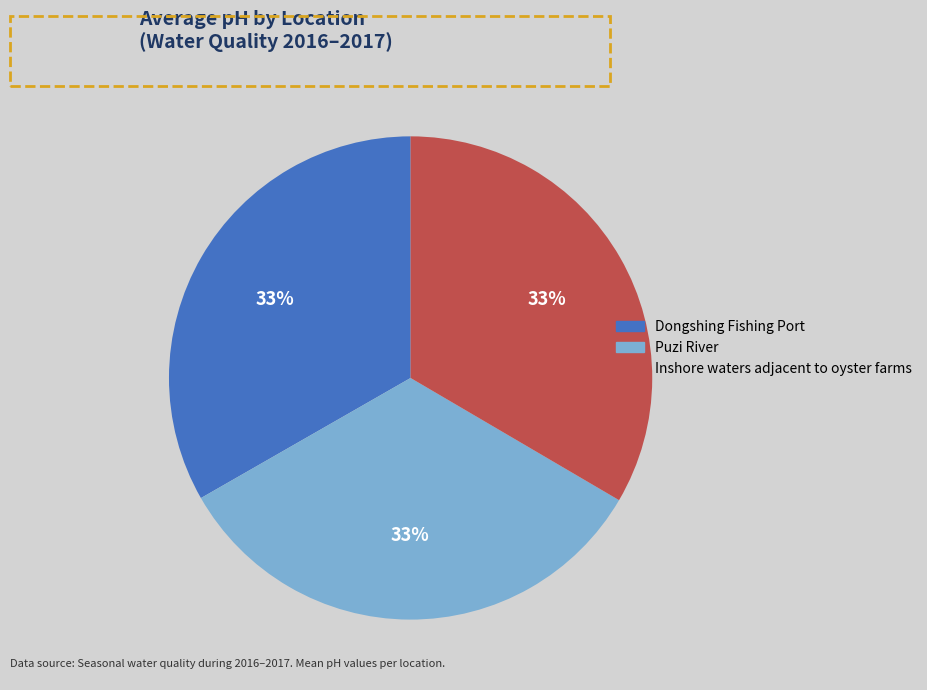

Do Puzi River and Dongshing Fishing Port together represent more than half of the pie?

Yes